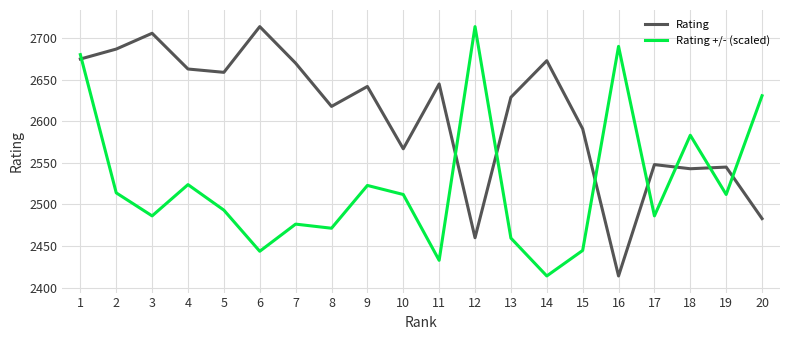

True or false: Rating has a value of 2545.0 at 19.

True